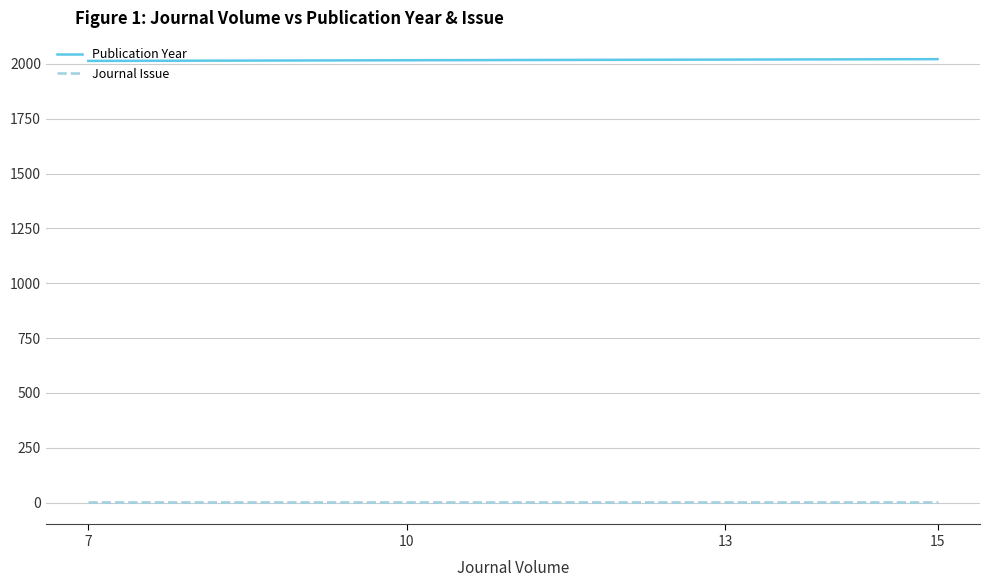

What is the maximum value shown in the chart?

2022